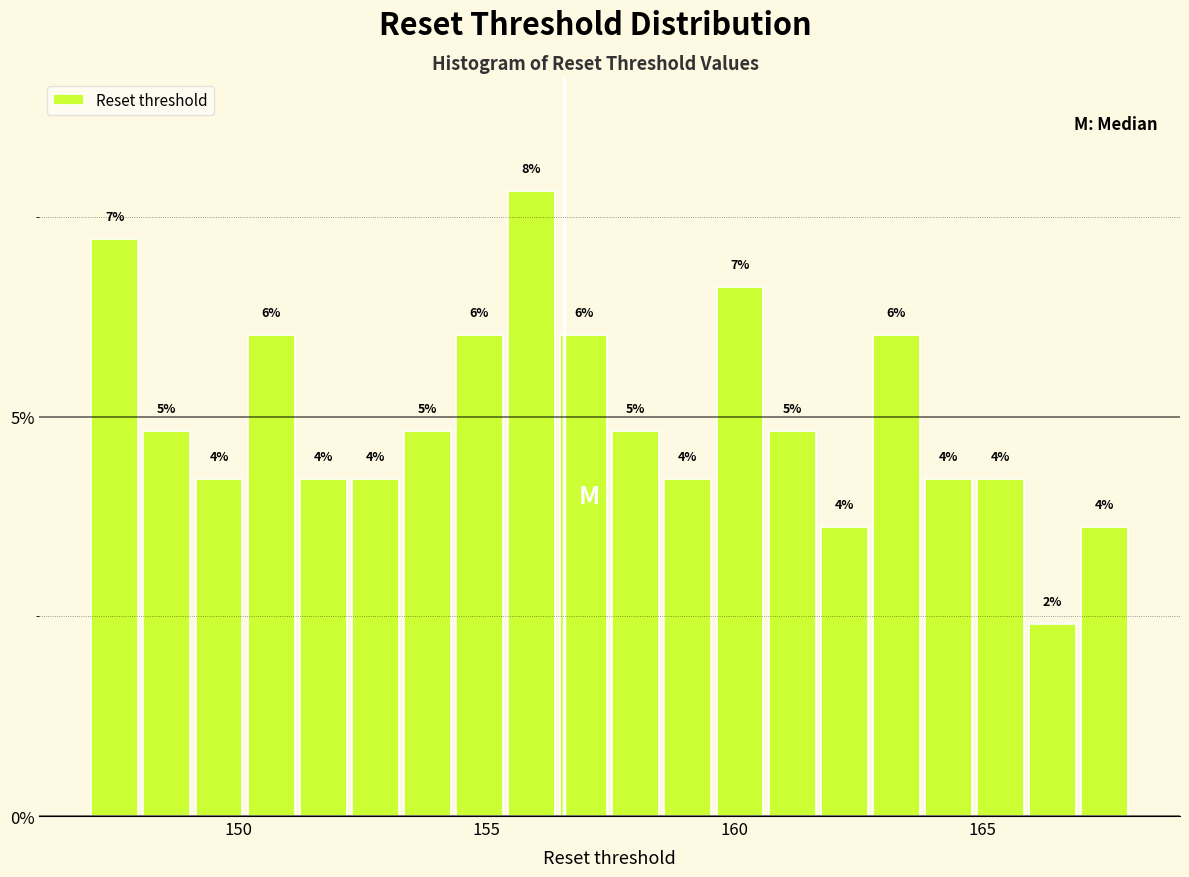

Read against the x-axis, roughly where is the centre of the tallest bar?

156.0